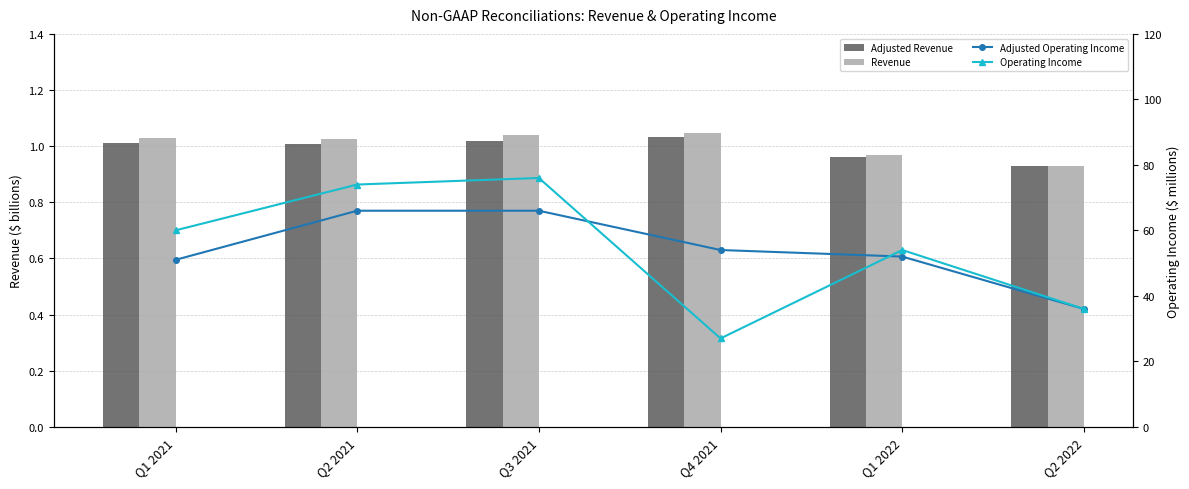

What is the label of the 4th bar from the left?

Q4 2021